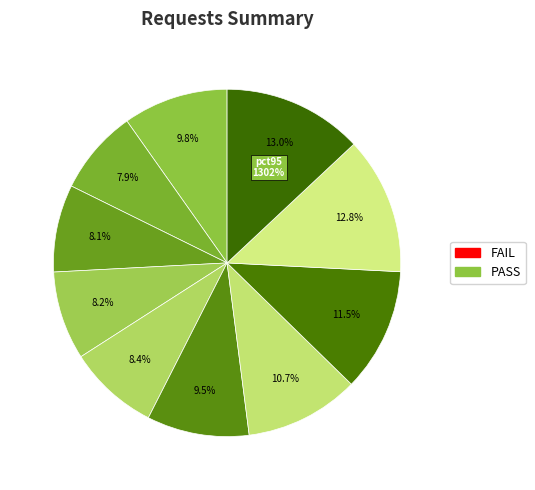

To the nearest percent, what is the average slice percentage?

10%